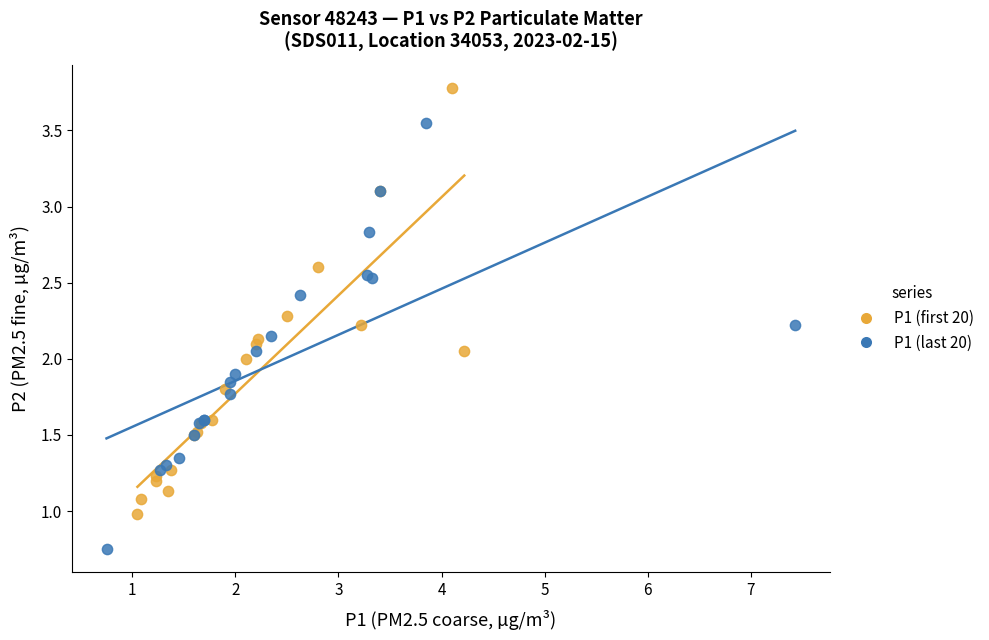

Which series reaches the maximum Y coordinate?

P1 (first 20)